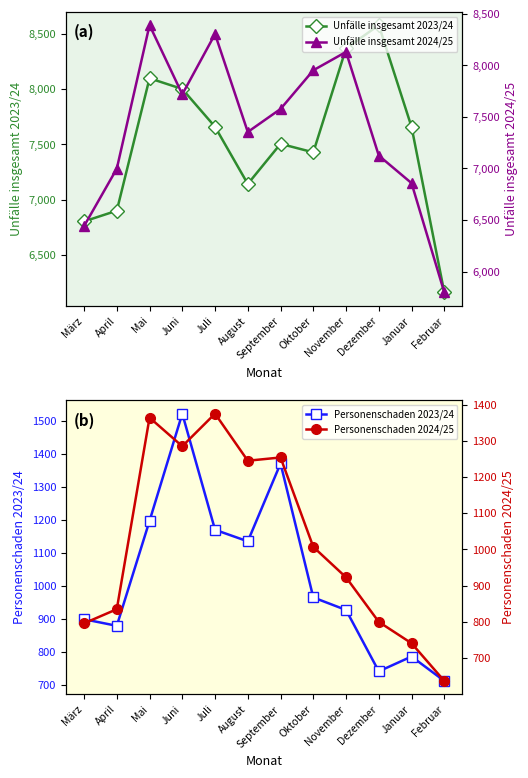

Which series has the largest total across all categories?

Unfälle insgesamt 2023/24